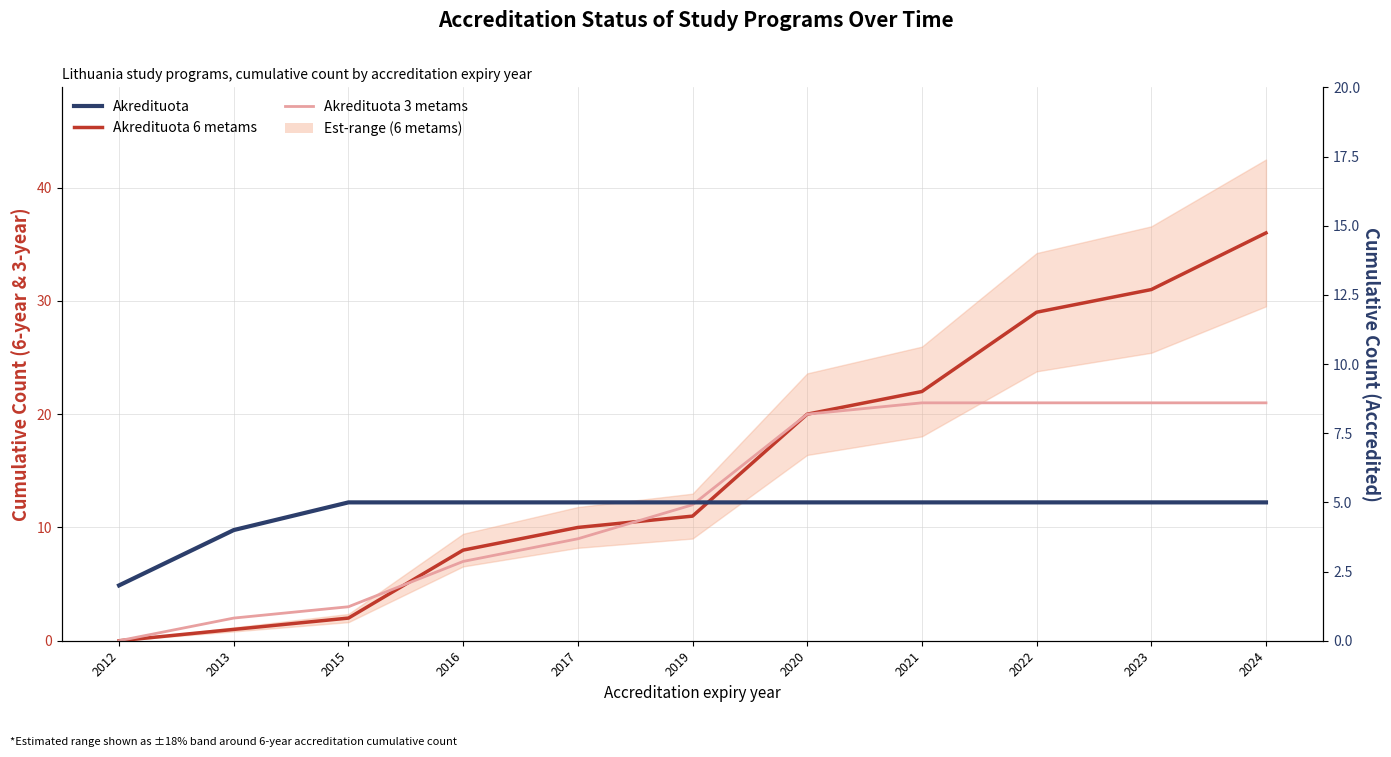

What is the maximum value shown in the chart?

36